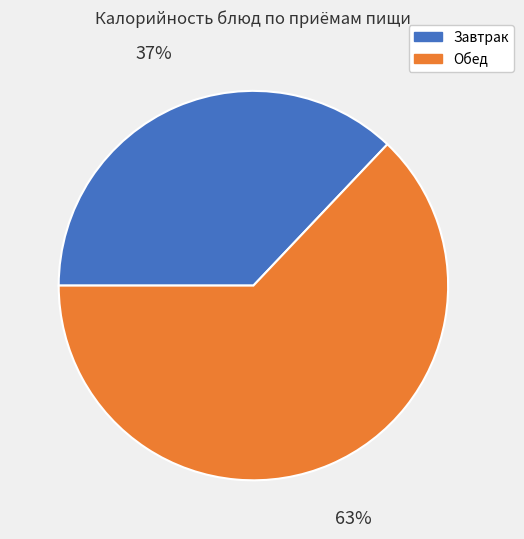

Is there any slice that represents more than half of the pie?

Yes